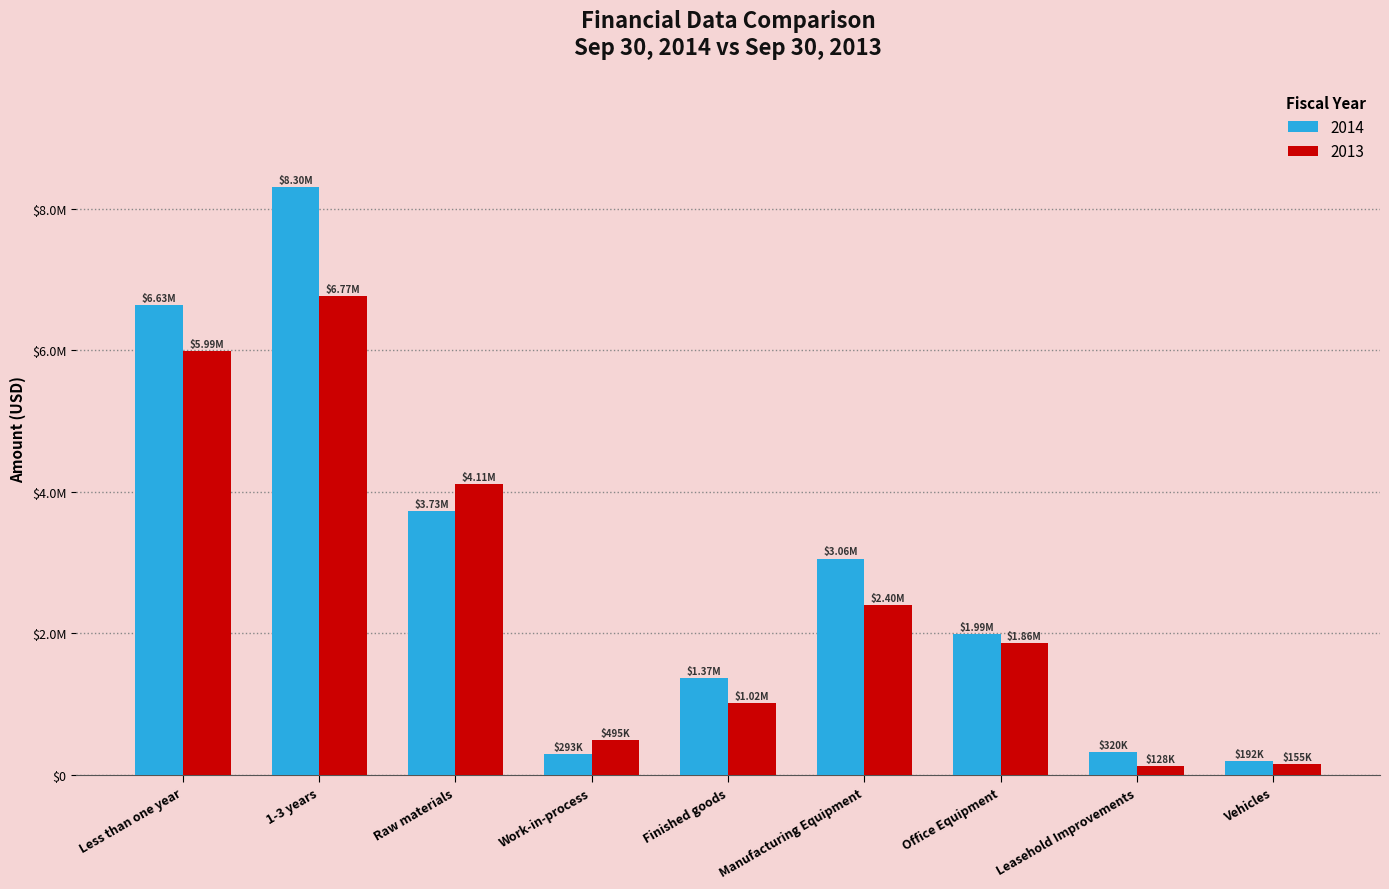

Does the chart contain any negative values?

No